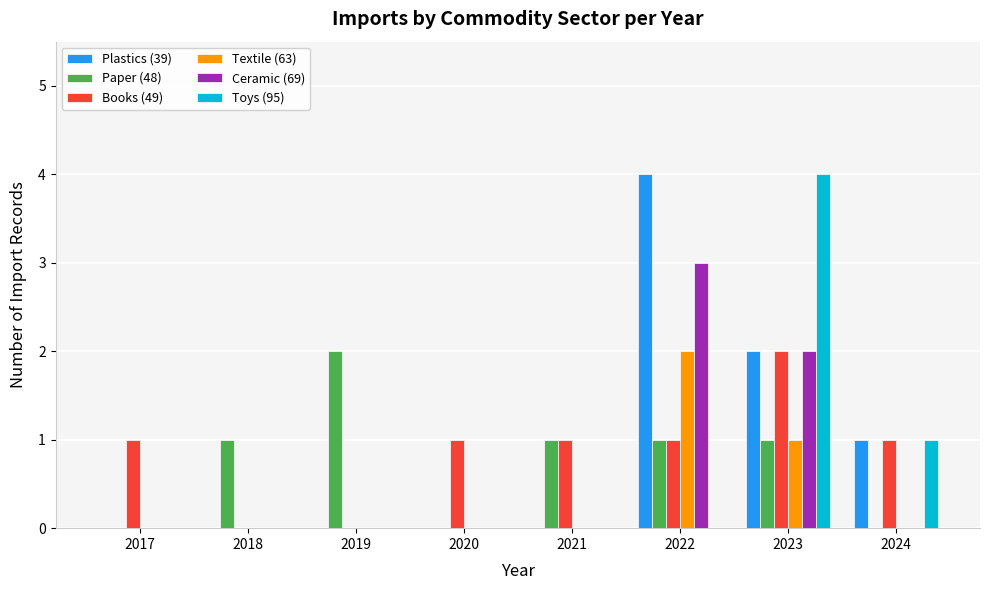

Reading left to right, list all the values displayed in this chart.

Plastics (39): 2017=0	2018=0	2019=0	2020=0	2021=0	2022=4	2023=2	2024=1
Paper (48): 2017=0	2018=1	2019=2	2020=0	2021=1	2022=1	2023=1	2024=0
Books (49): 2017=1	2018=0	2019=0	2020=1	2021=1	2022=1	2023=2	2024=1
Textile (63): 2017=0	2018=0	2019=0	2020=0	2021=0	2022=2	2023=1	2024=0
Ceramic (69): 2017=0	2018=0	2019=0	2020=0	2021=0	2022=3	2023=2	2024=0
Toys (95): 2017=0	2018=0	2019=0	2020=0	2021=0	2022=0	2023=4	2024=1